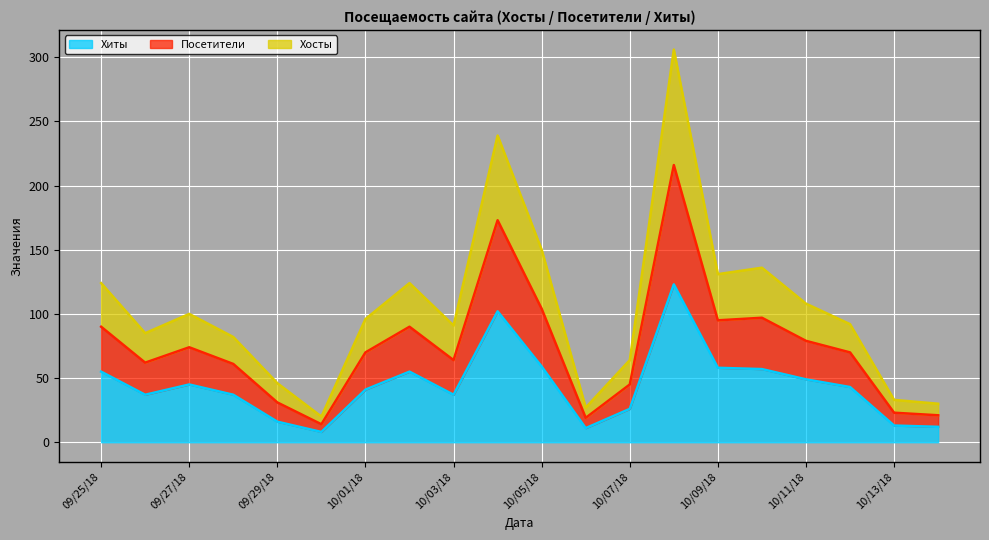

What is the lowest value of the Хиты series?

8